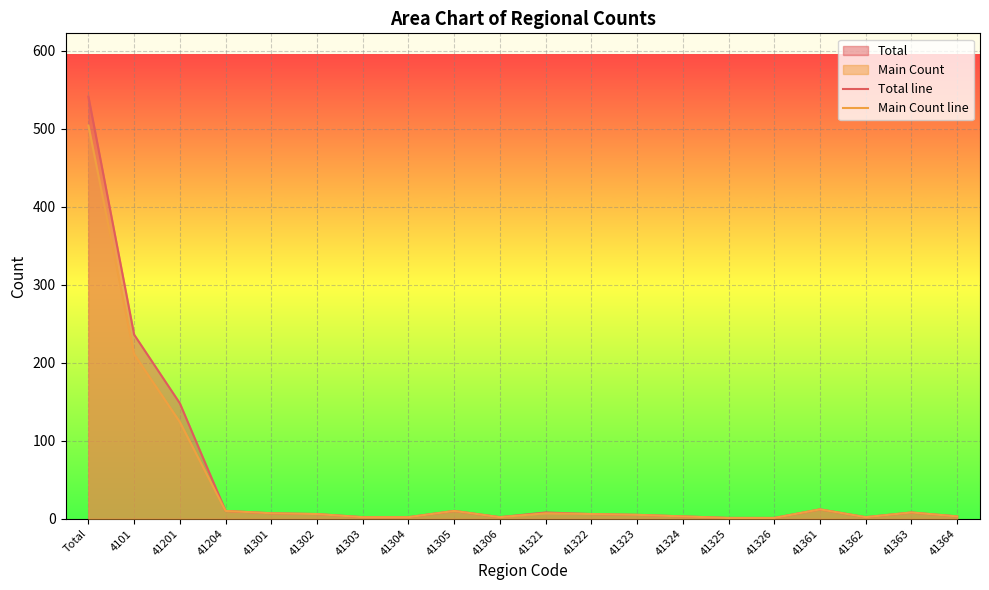

Where does the Main Count line series first go above 6?

Total